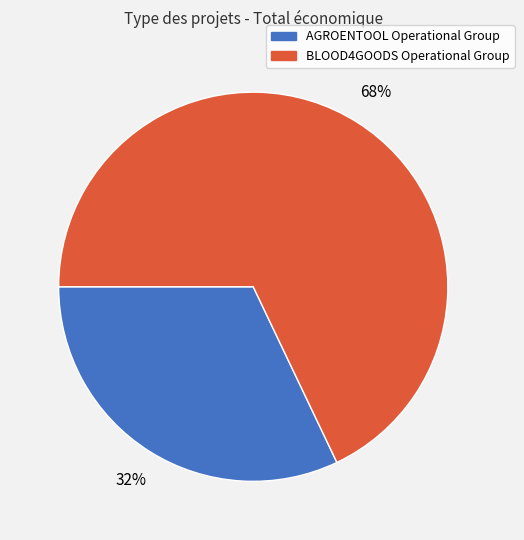

Between AGROENTOOL Operational Group and BLOOD4GOODS Operational Group, which is larger?

BLOOD4GOODS Operational Group